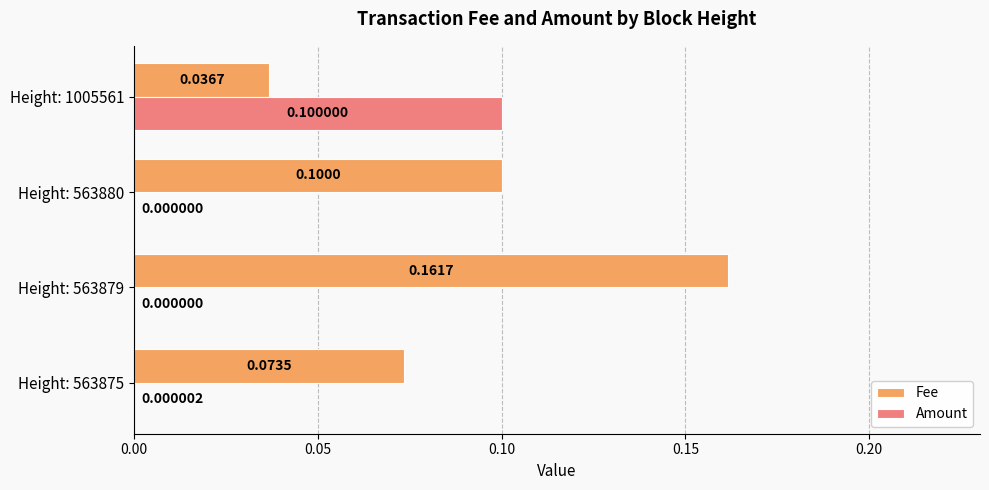

Is the value of Amount at Height: 1005561 greater than the value of Fee at Height: 563879?

No